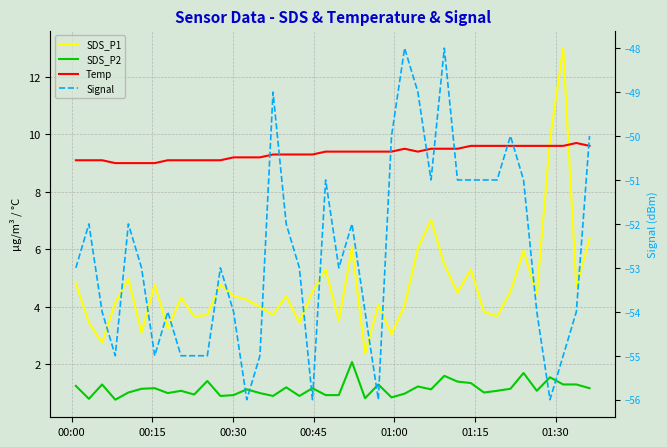

How many lines are shown in the chart?

4